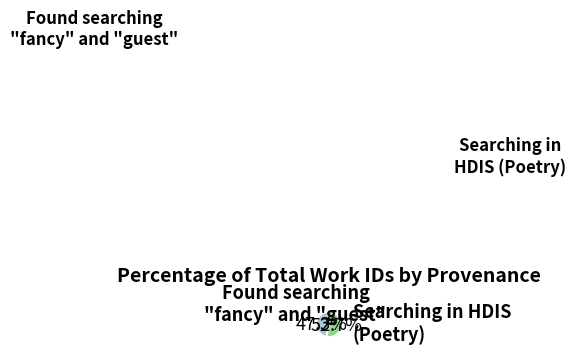

How many segments does this pie chart have?

2